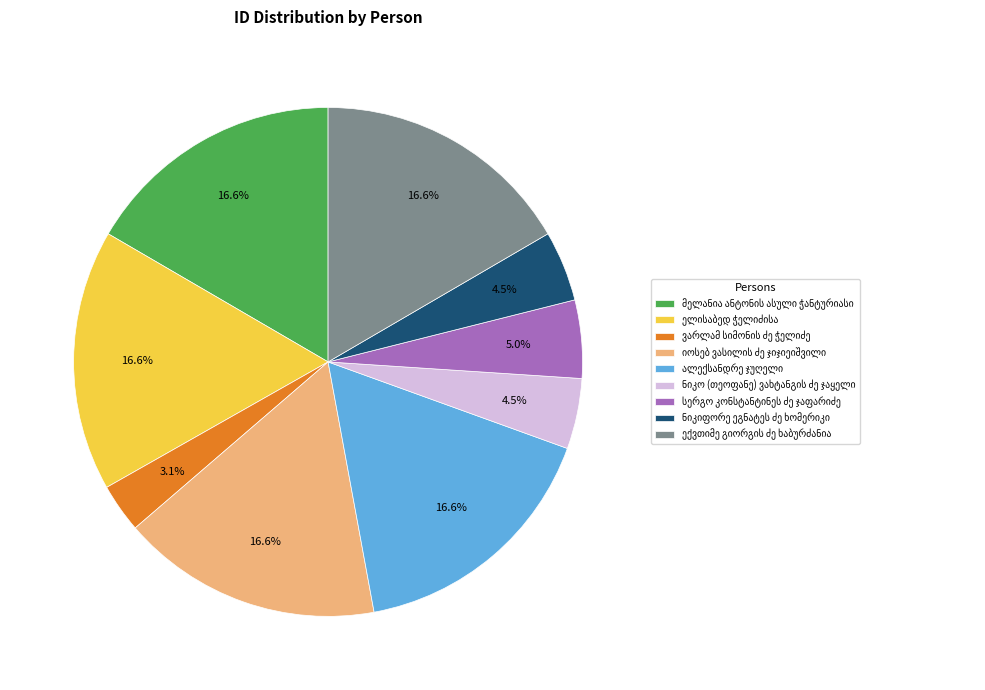

Is there any slice that represents more than half of the pie?

No